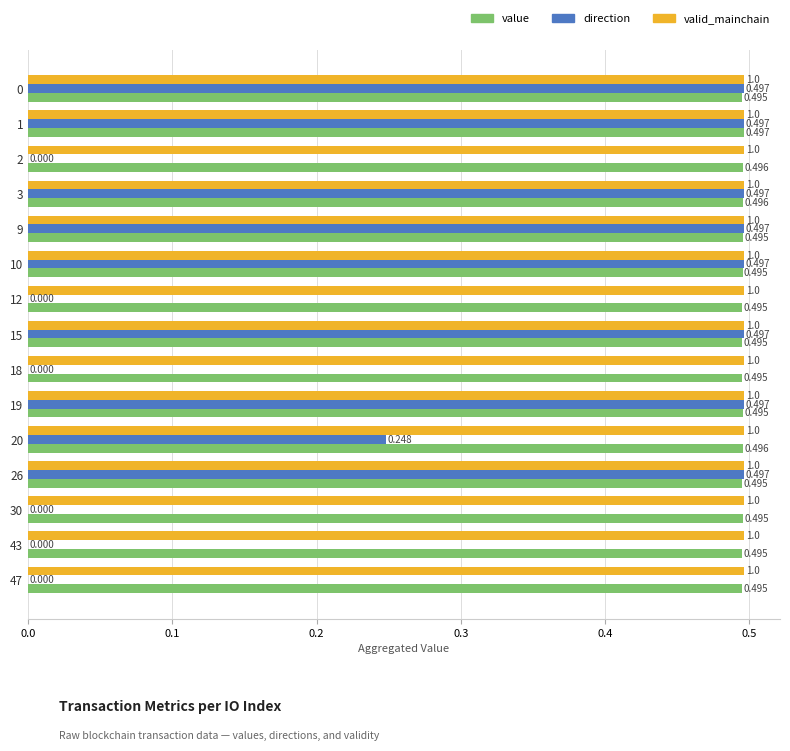

At which category is the sum across all series the highest?

1